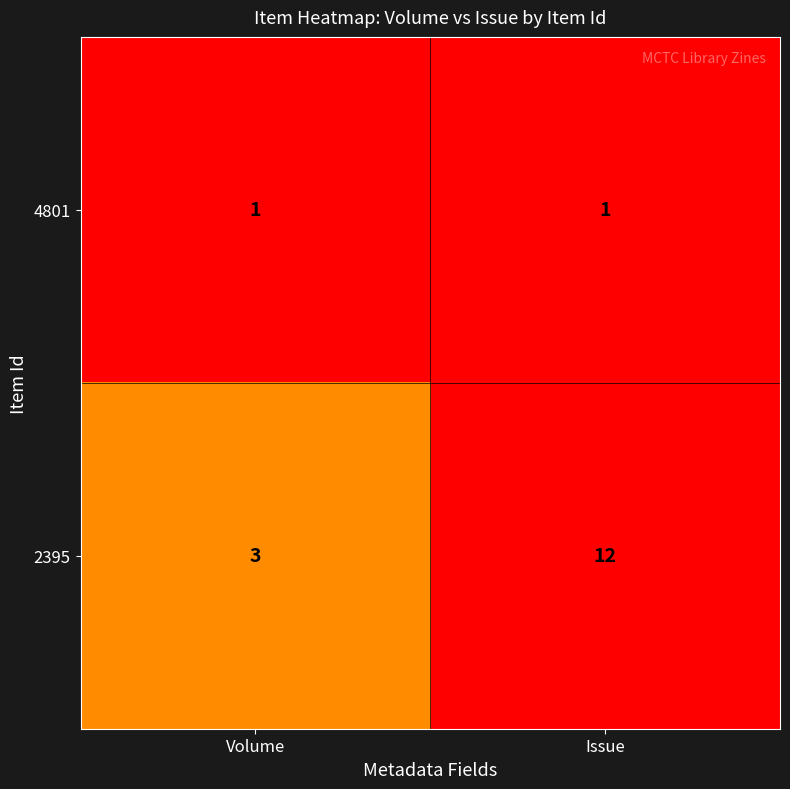

What value does the 2395 series have at Volume?

3